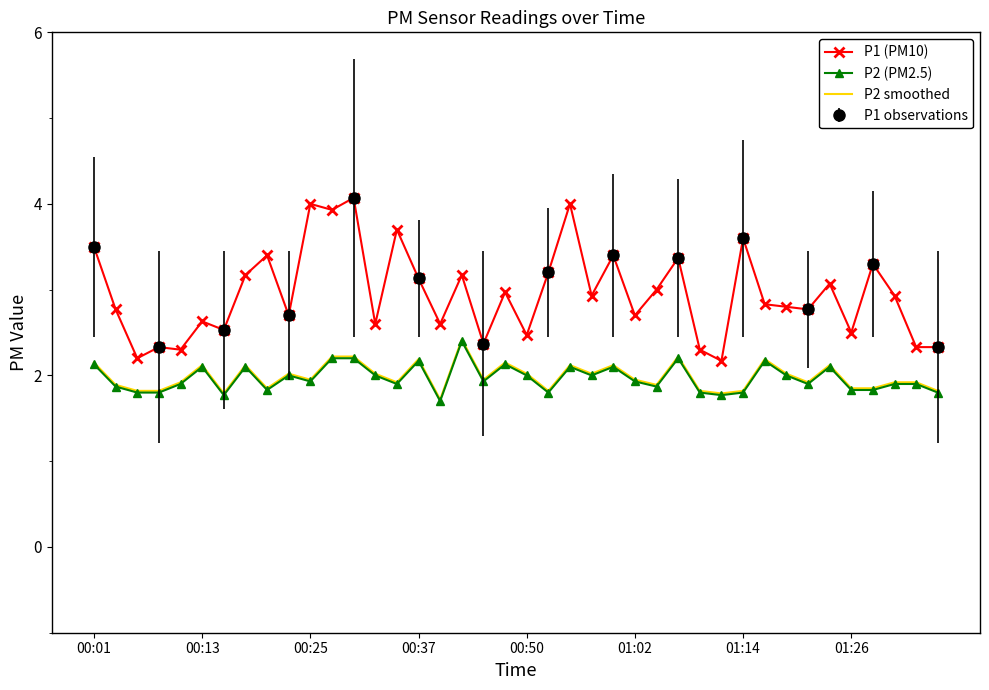

Which series has the largest total across all categories?

P1 (PM10)